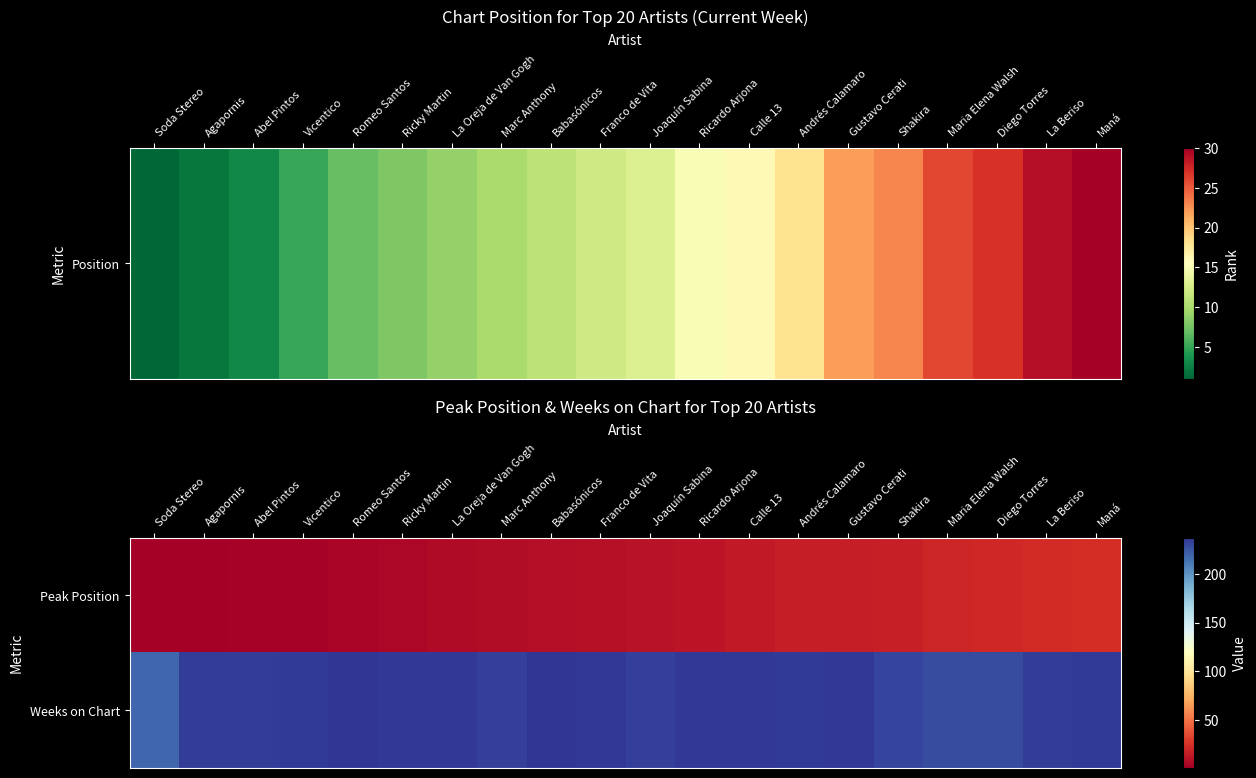

What is the difference between the highest and lowest values at Diego Torres?

207